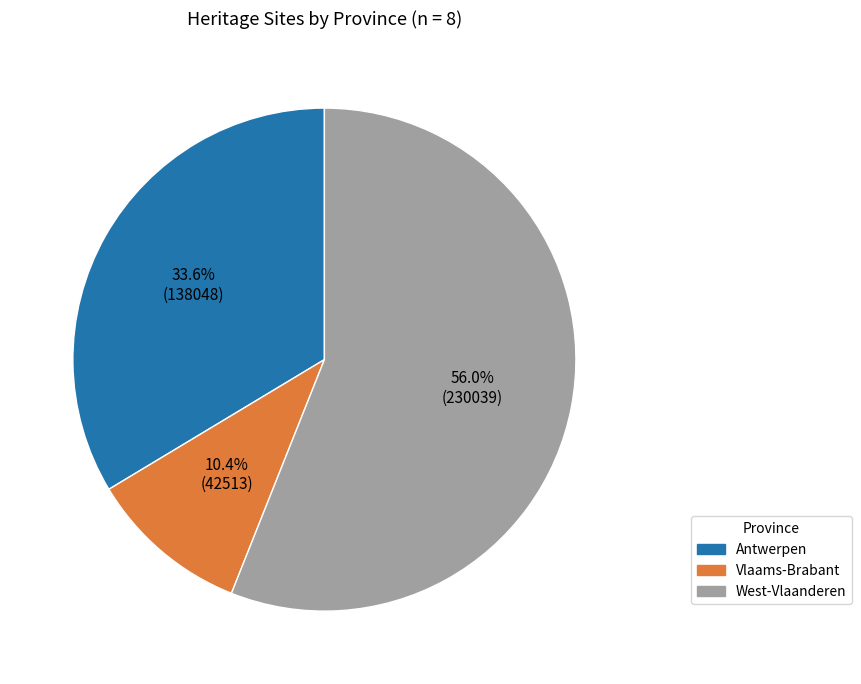

Does any single category account for the majority?

Yes